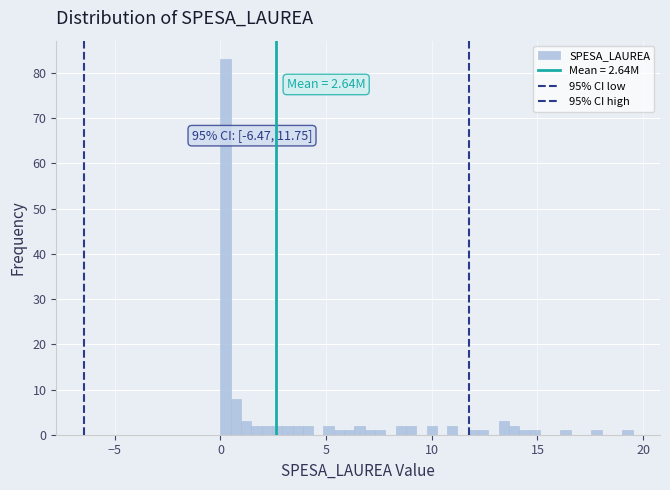

Around what value on the x-axis is the tallest bar? Give the approximate position of its centre, as read against the axis.

0.0